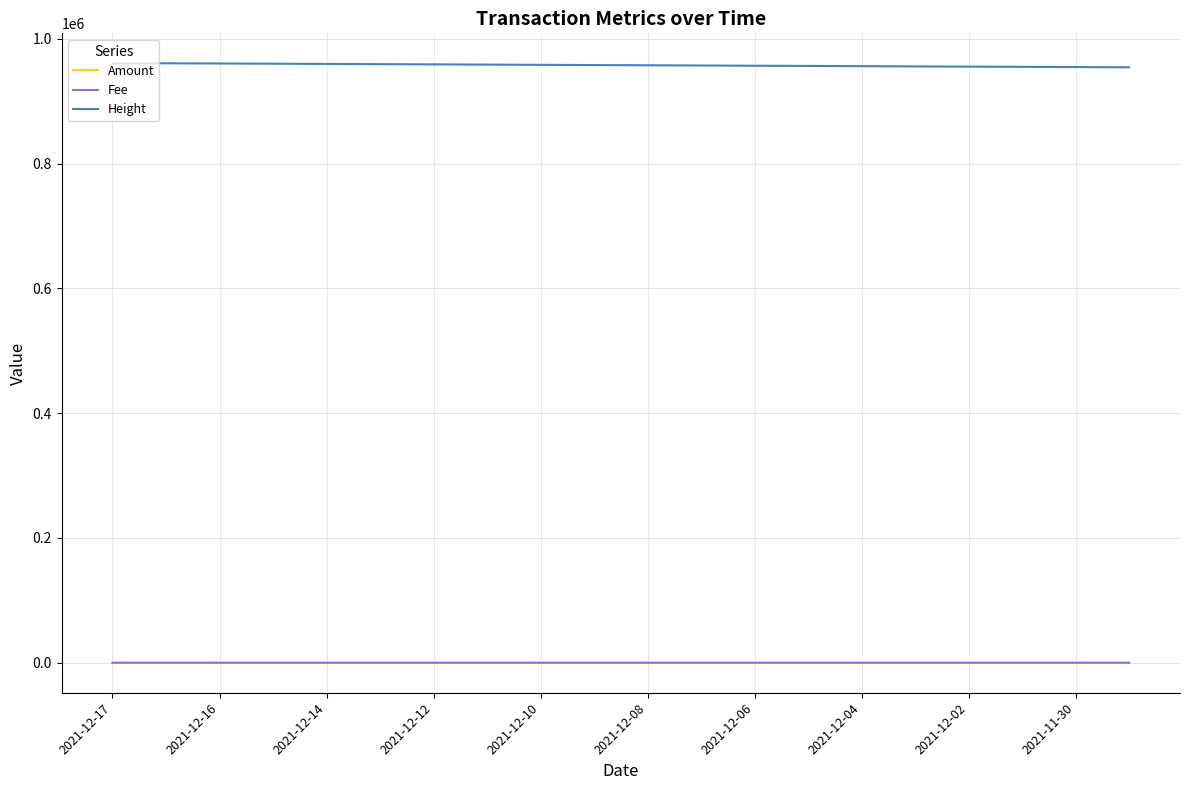

How many lines are shown in the chart?

3